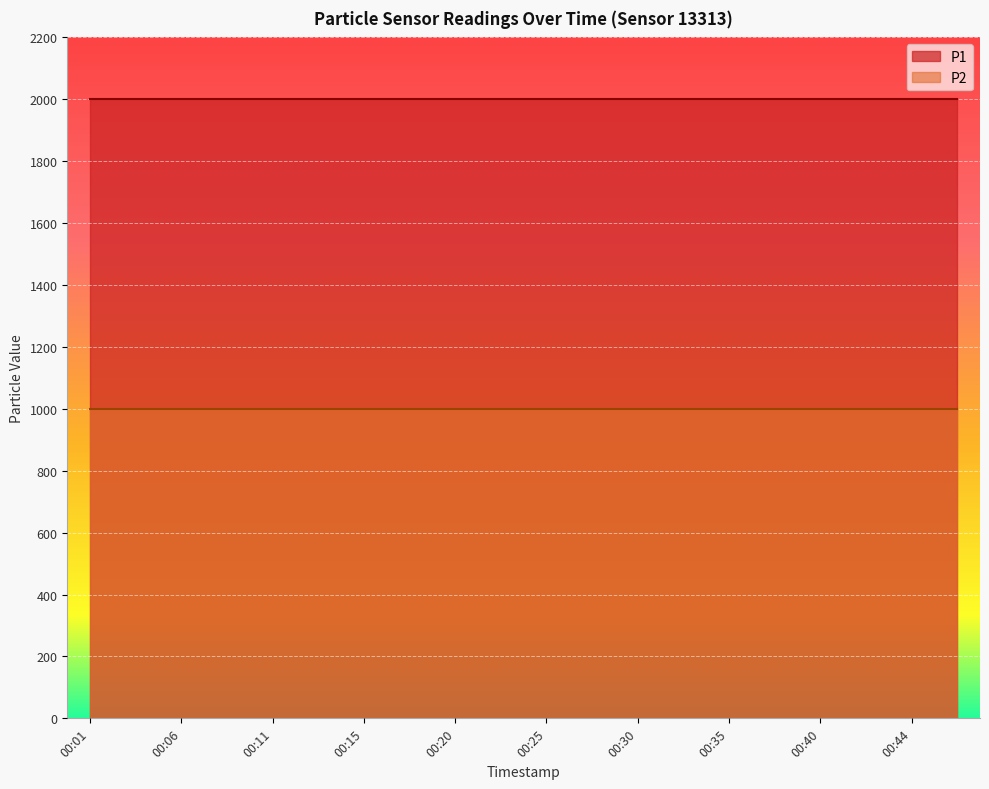

At how many categories does at least one series exceed 1983?

20